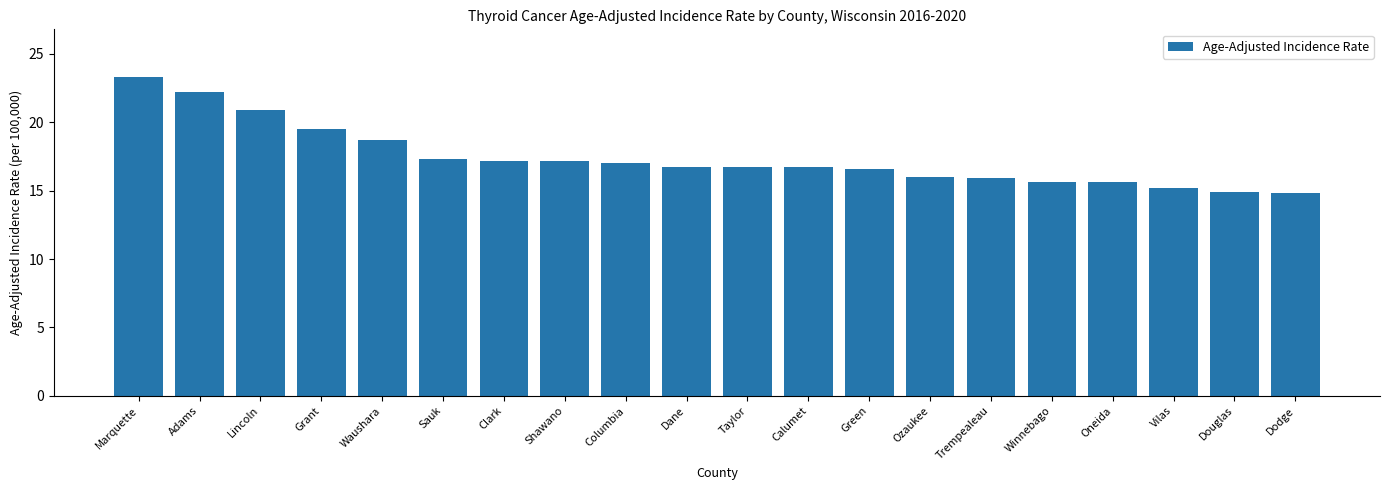

Which label corresponds to the largest value in the chart?

Marquette